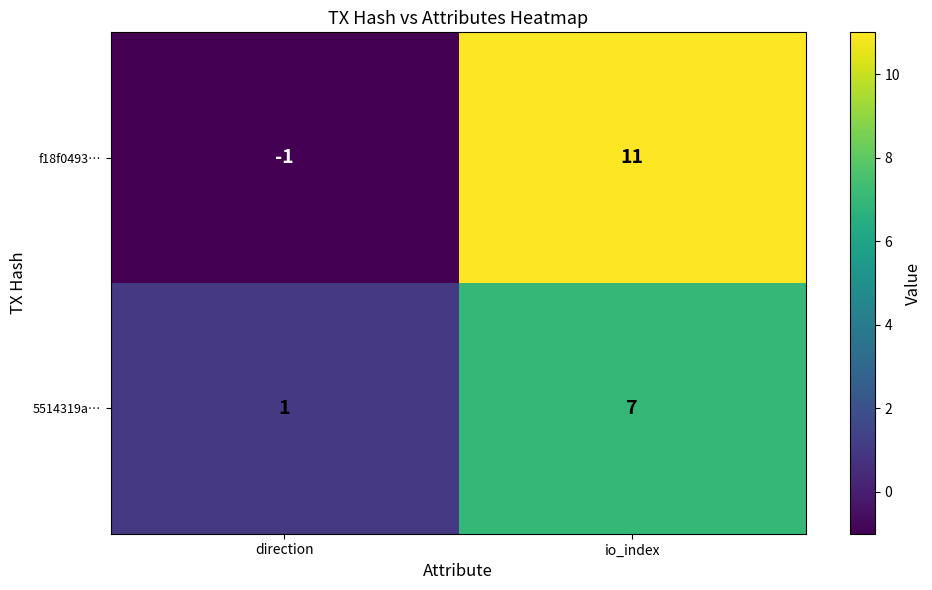

Which series has the largest range (max minus min)?

f18f0493…